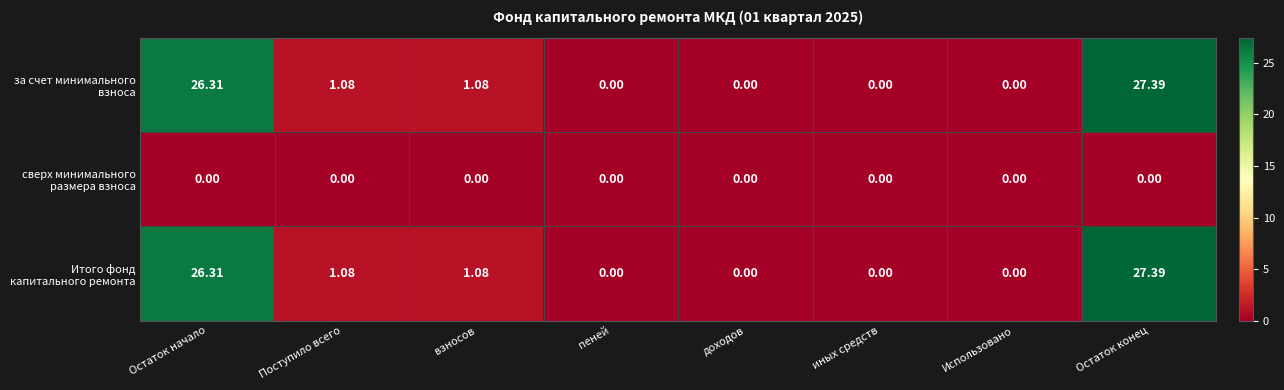

At how many categories does at least one series exceed 13?

2